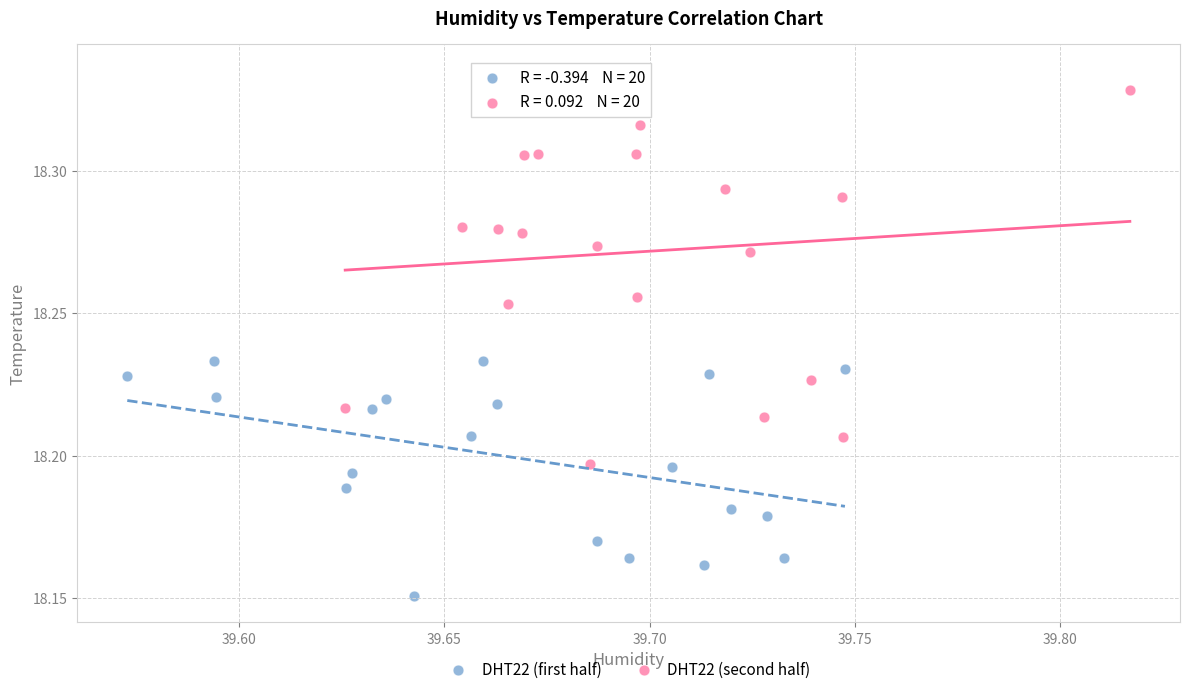

Which series reaches the maximum Y coordinate?

DHT22 (second half)